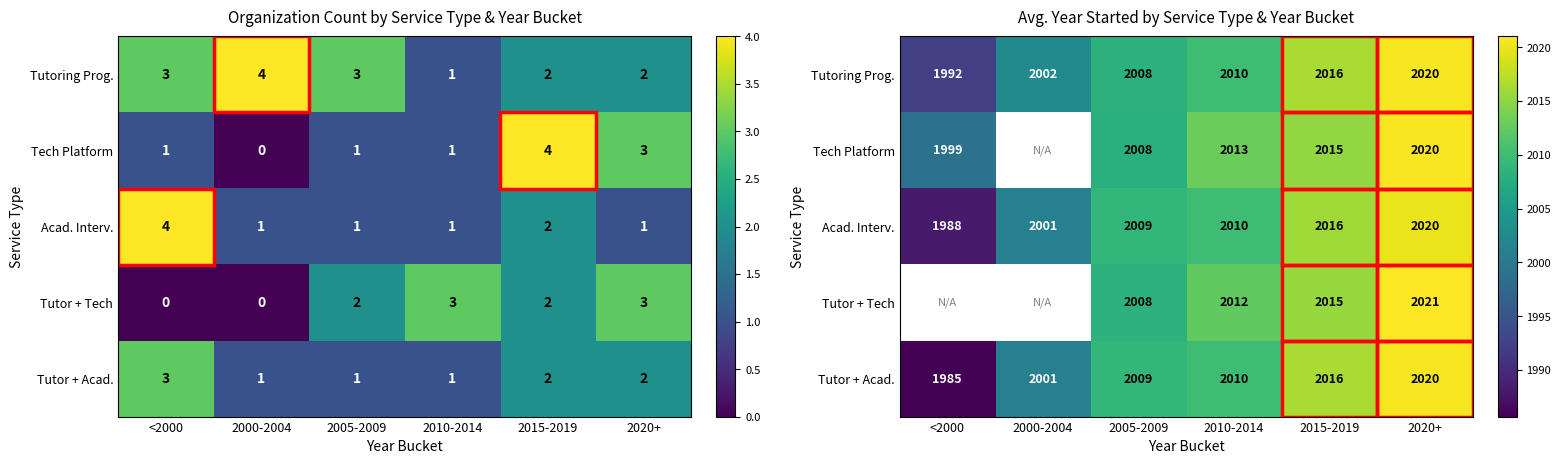

Rank the series by their maximum value, from lowest to highest.

Acad. Interv., Tutoring Prog., Tutor + Acad., Tech Platform, Tutor + Tech